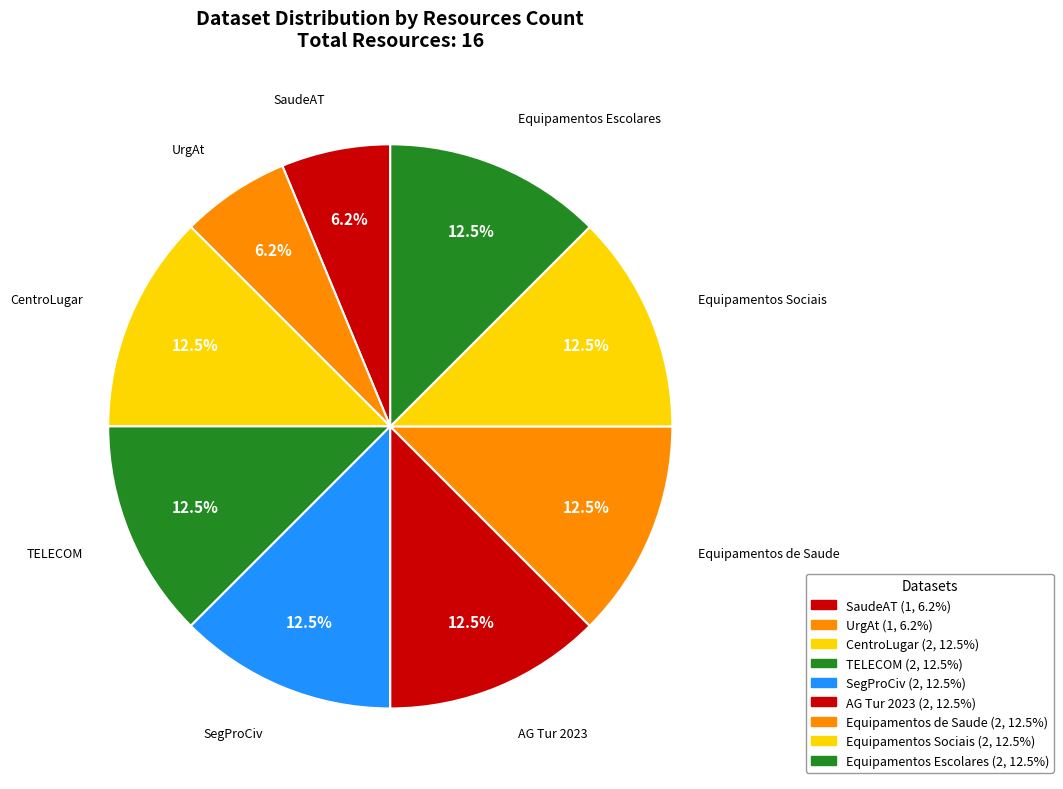

Count the number of slices in the pie.

9